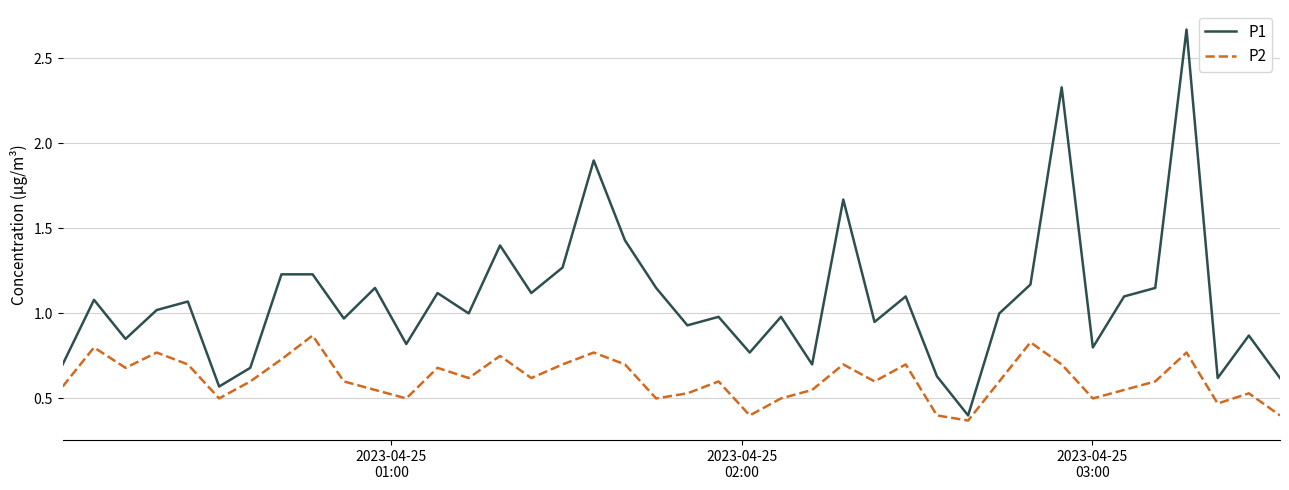

Which series has the largest range (max minus min)?

P1